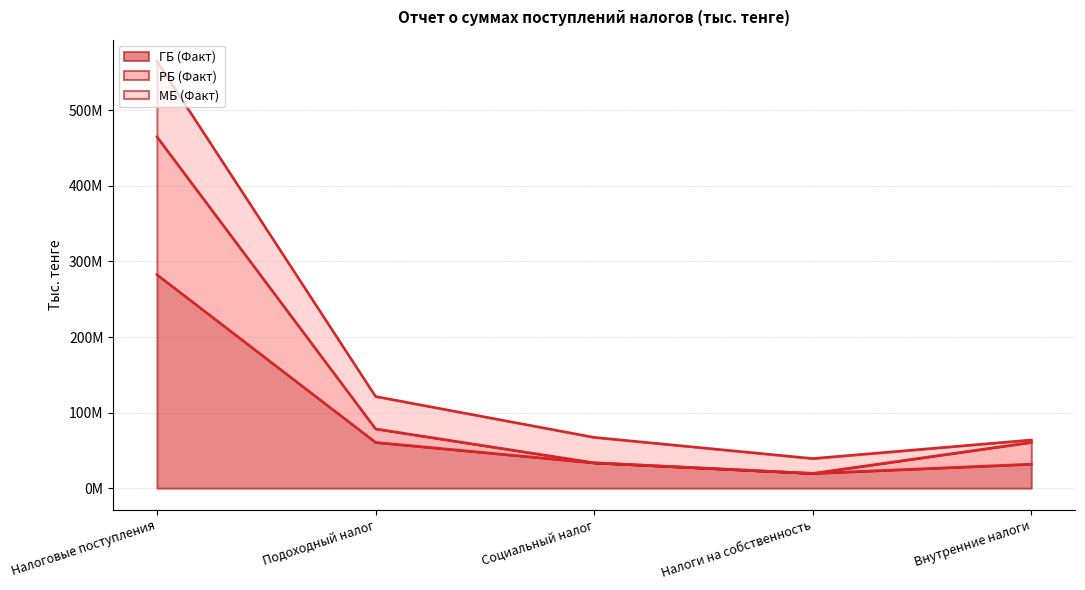

True or false: РБ (Факт) has a value of 60808862 at Внутренние налоги.

True